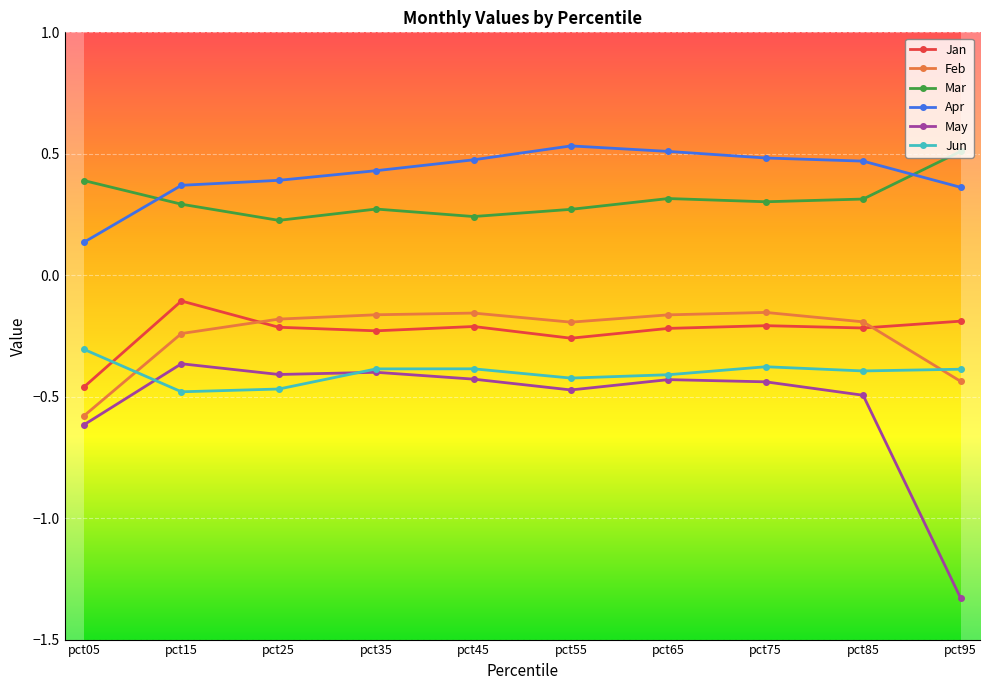

Where is the first local maximum for Jan?

pct15